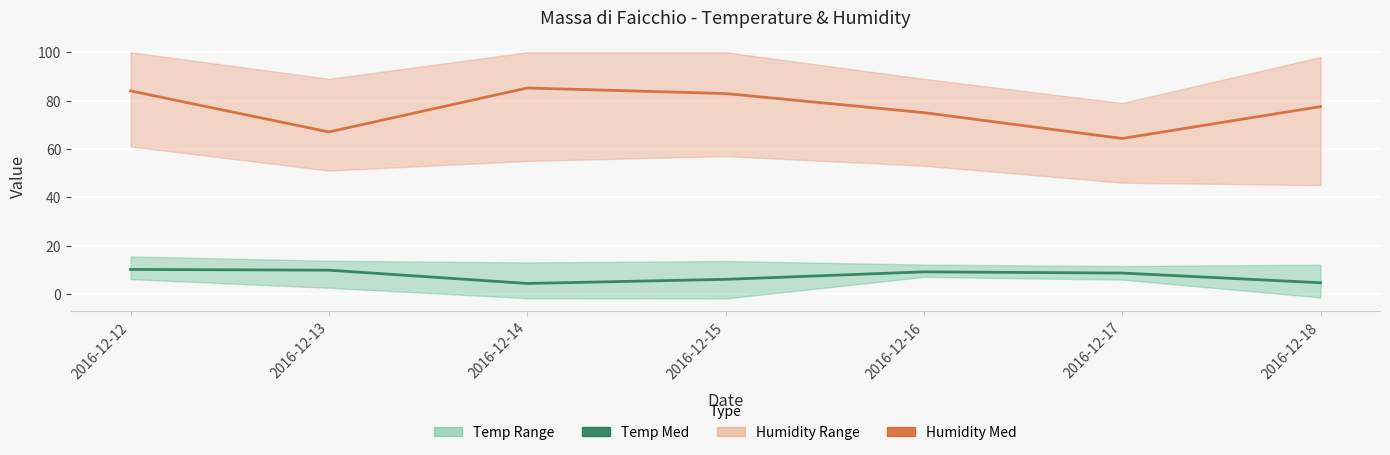

At which label is Humidity Med closest to 74?

2016-12-16